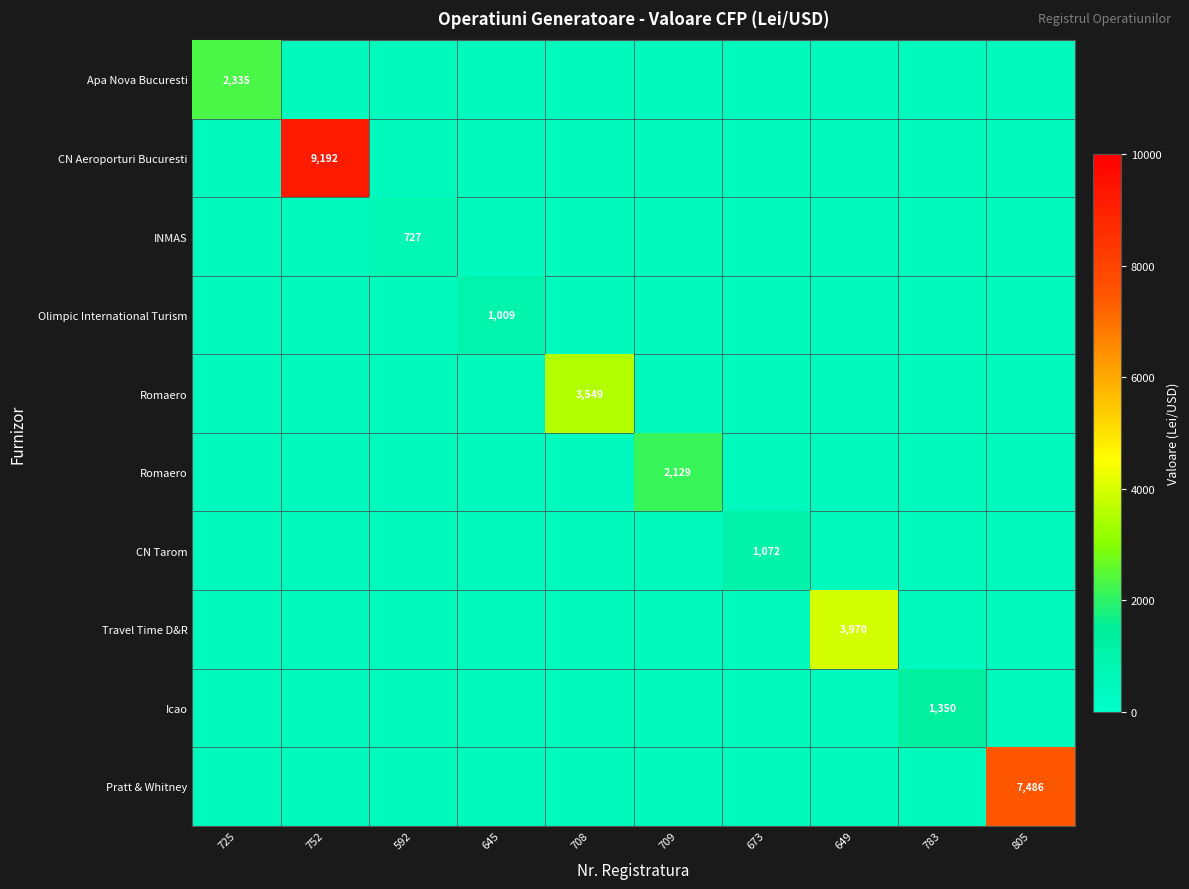

Which category has the lowest value in the 2 series?

592